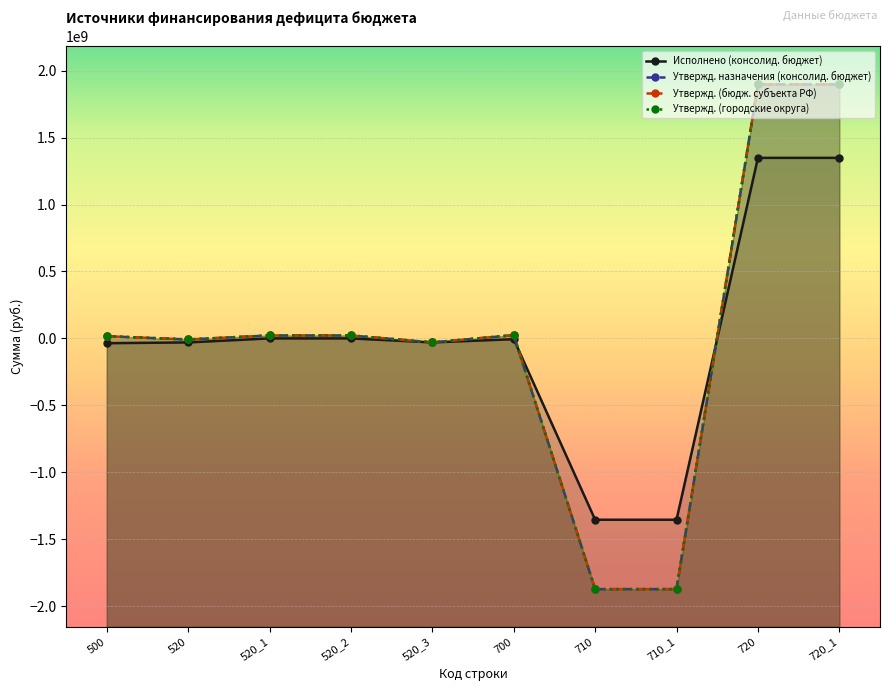

What is the greatest value displayed?

1897671864.6